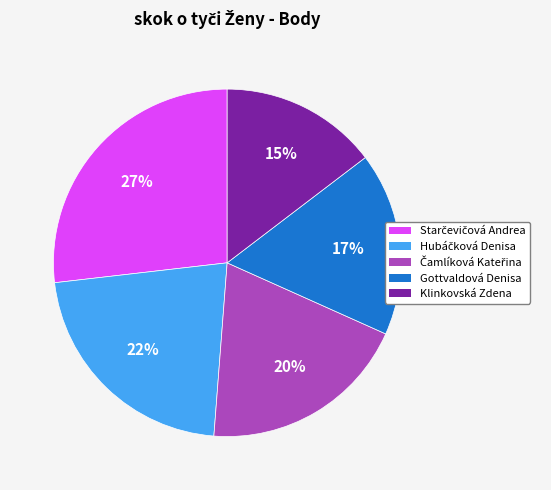

To the nearest percent, what is the combined percentage of Klinkovská Zdena and Gottvaldová Denisa?

32%